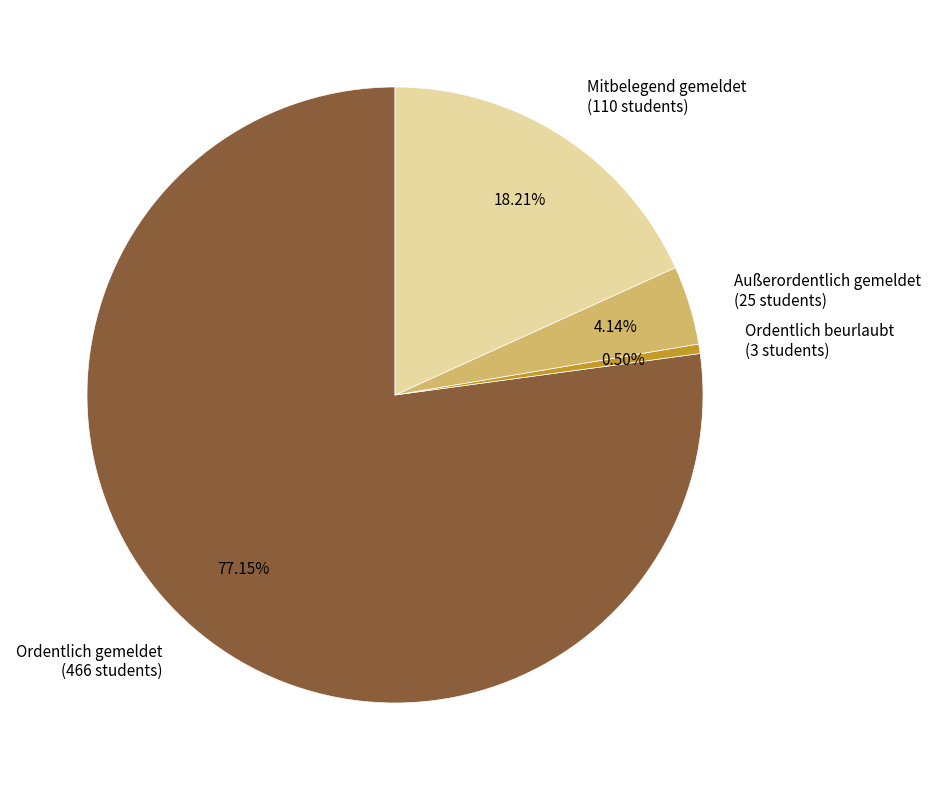

Which slice represents more than half of the pie?

Ordentlich gemeldet (466 students)